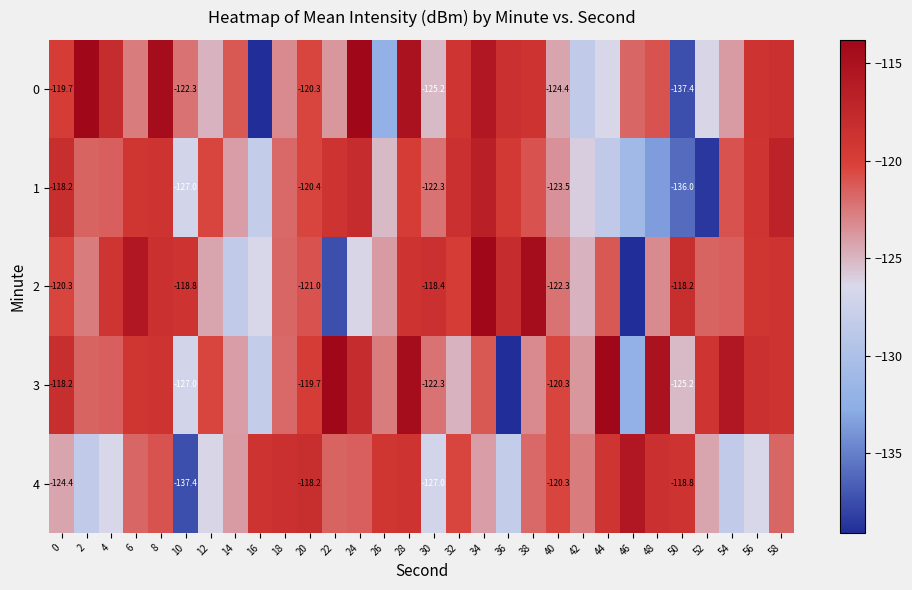

How many series are shown in this chart?

5